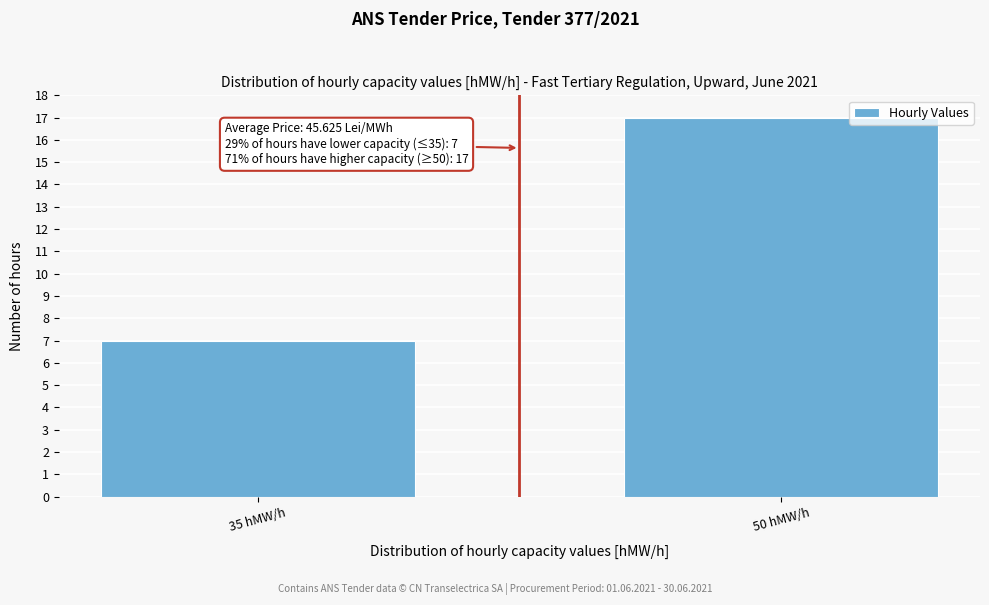

Reading right to left, transcribe all the data shown in this chart.

50 hMW/h=17	35 hMW/h=7